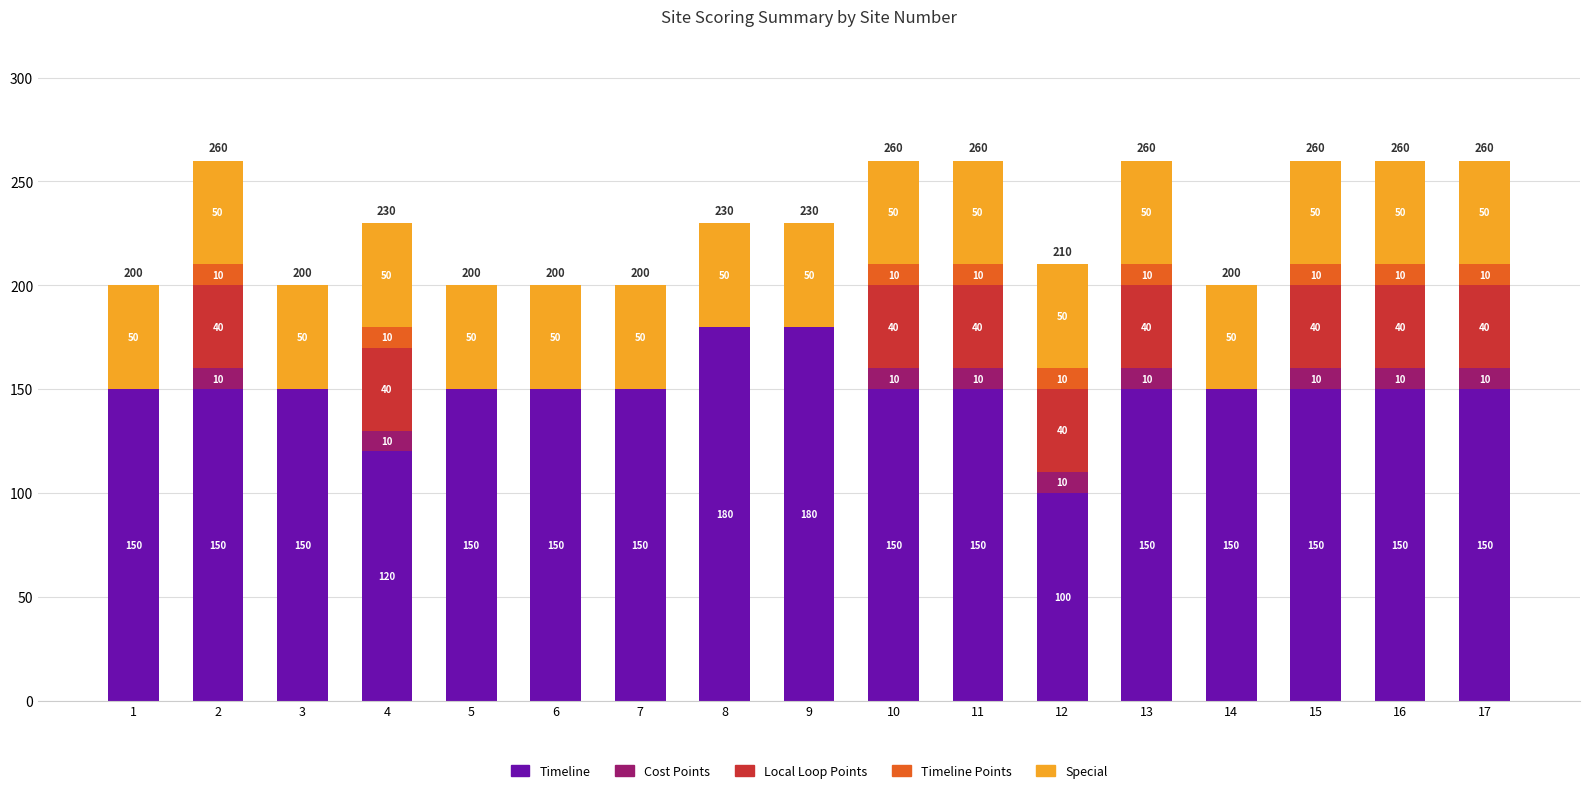

What is the sum of the Timeline values at 2 and 17?

300